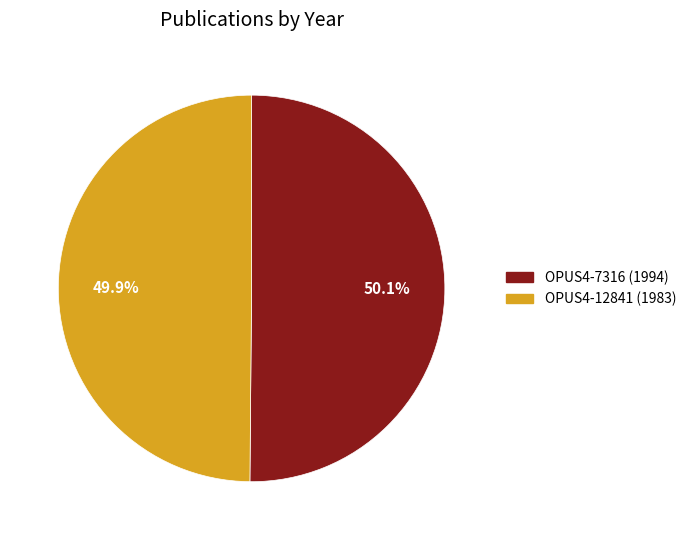

Is there any slice that represents more than half of the pie?

Yes